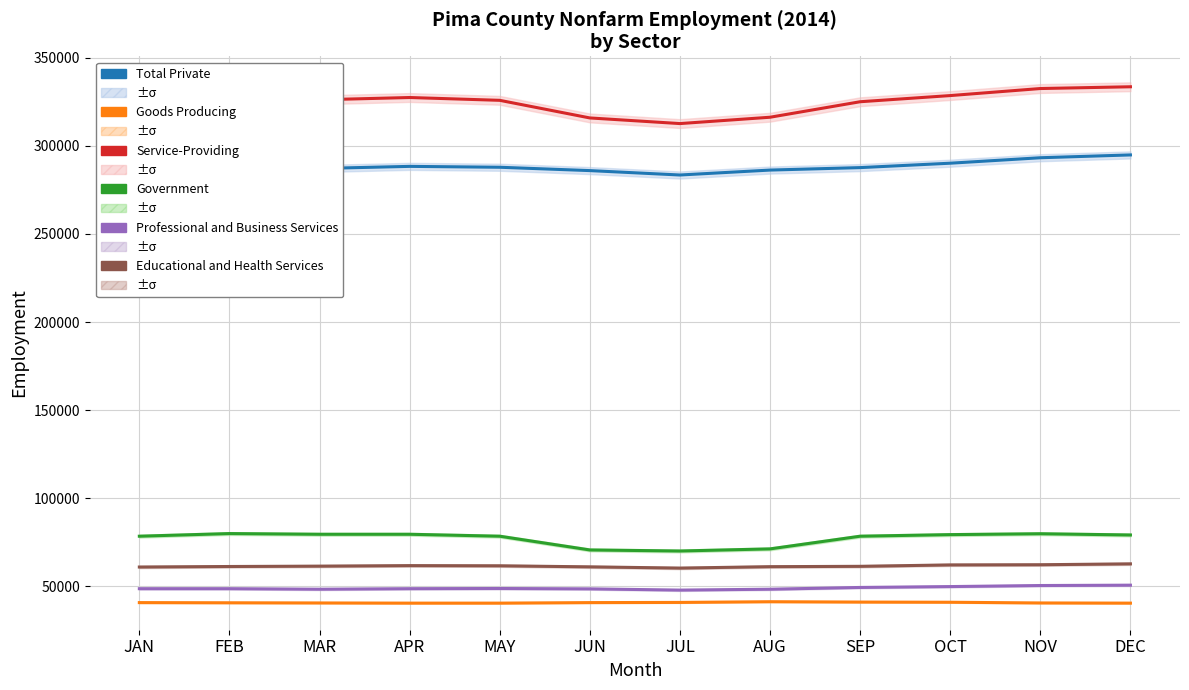

How many interior local peaks does the Goods Producing series have?

1